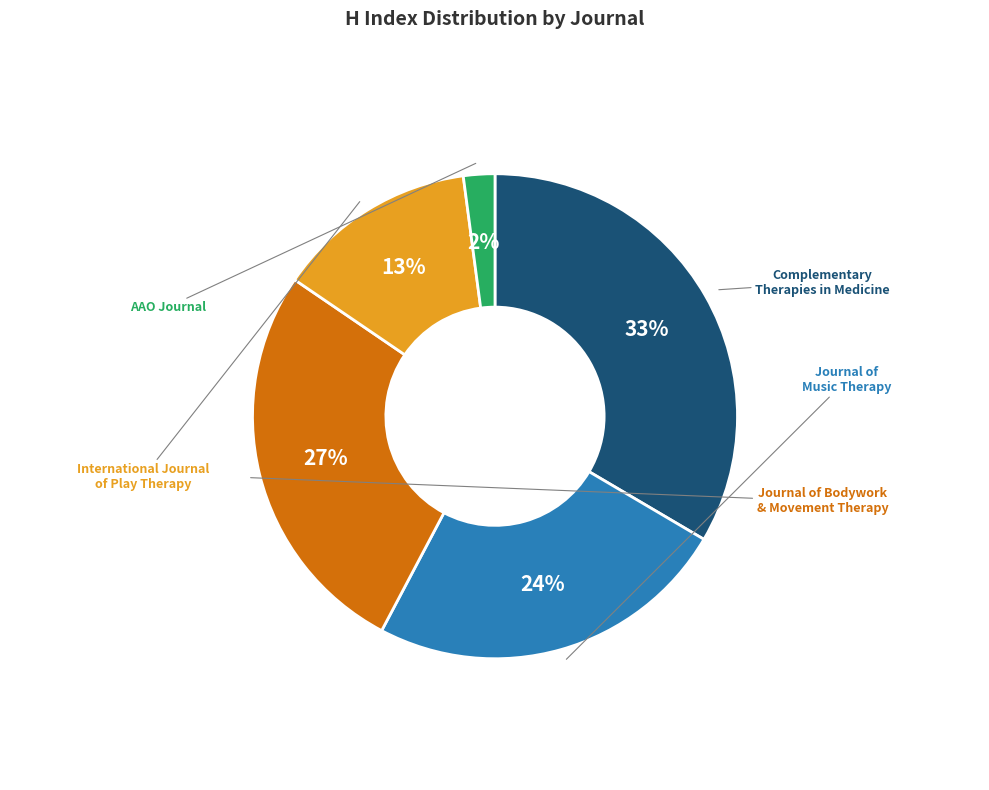

Does any single category account for the majority?

No